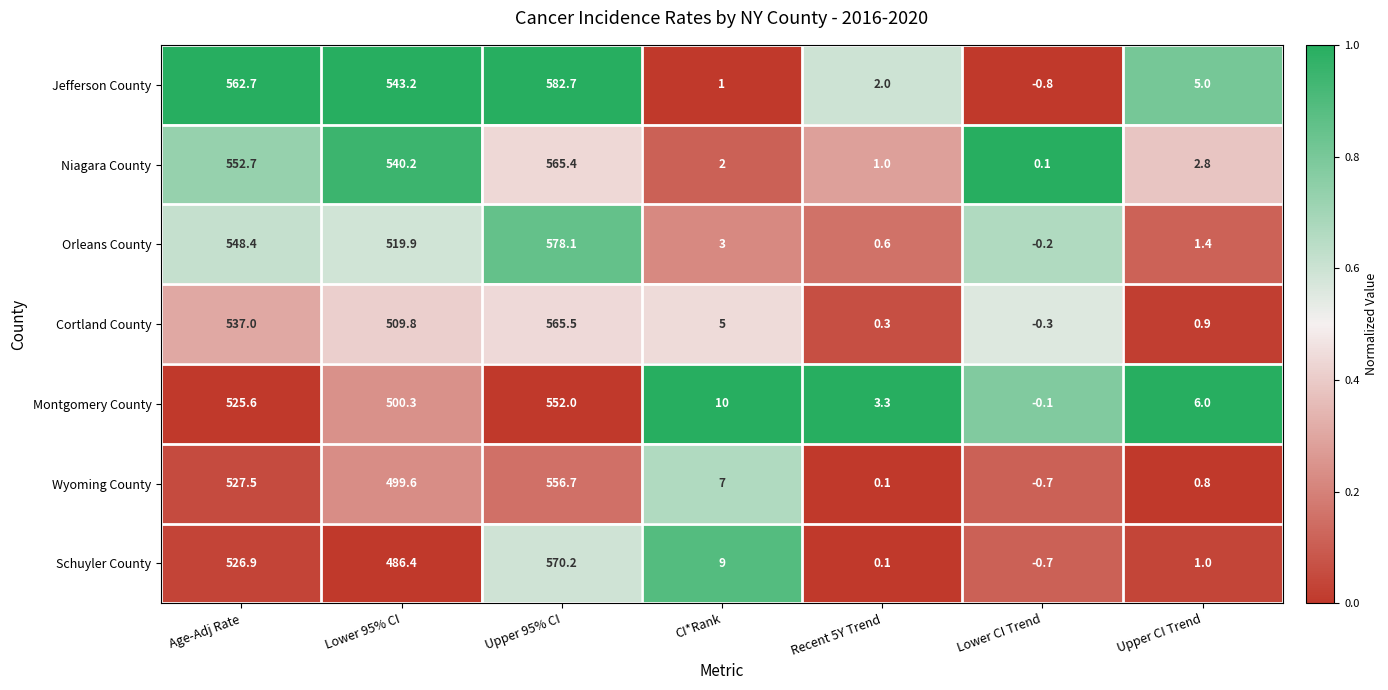

Which series has the largest total across all categories?

Jefferson County